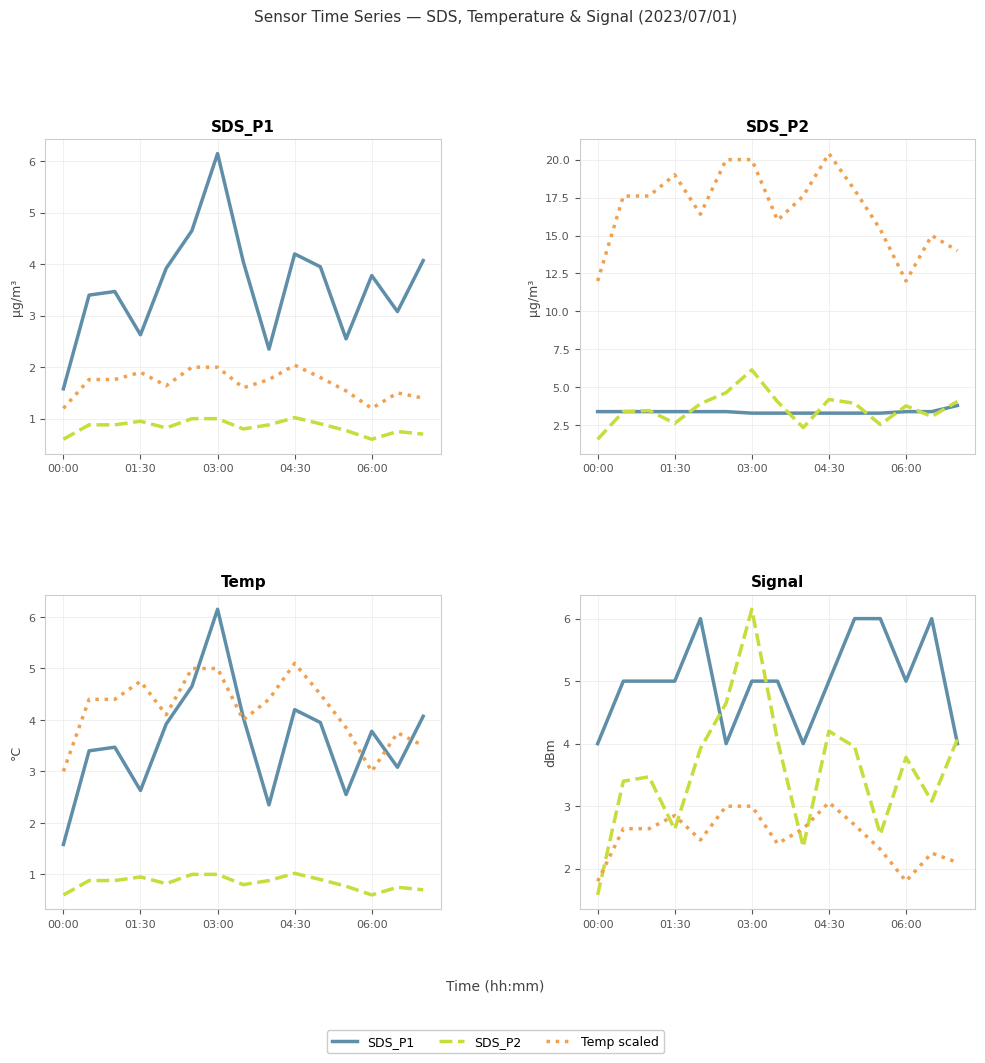

The value of Signal at 01:30 is 5.0. True or false?

True